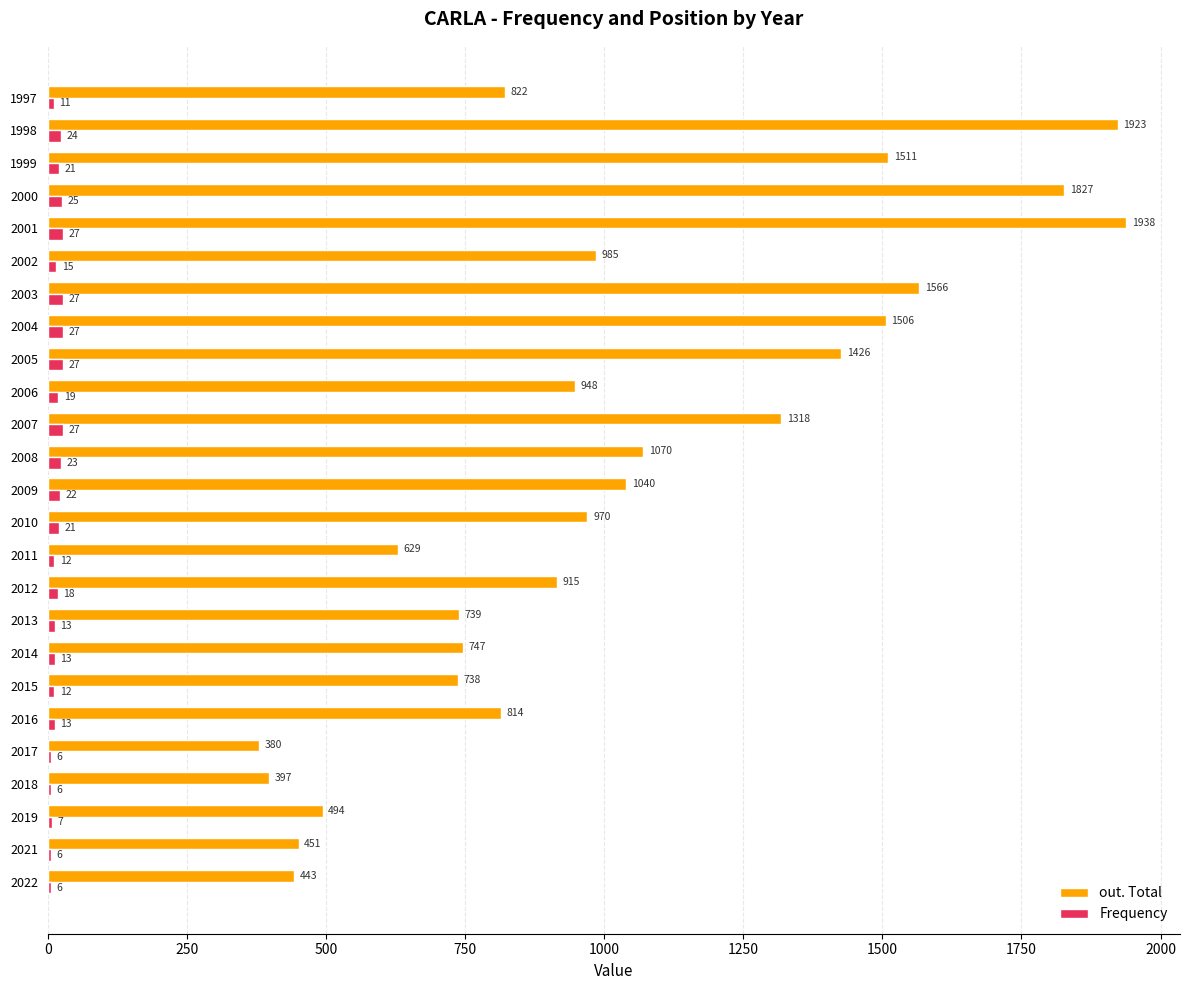

Is it true that Frequency equals 13 at 2016?

True